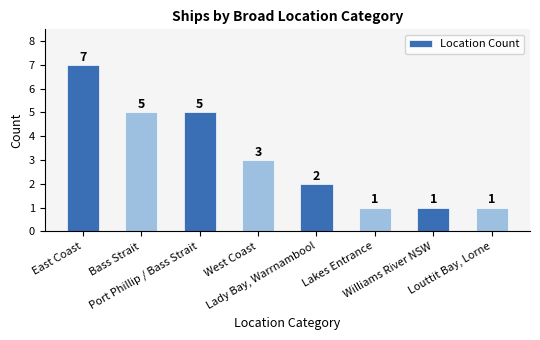

What is the approximate value of Location Count at East Coast?

7